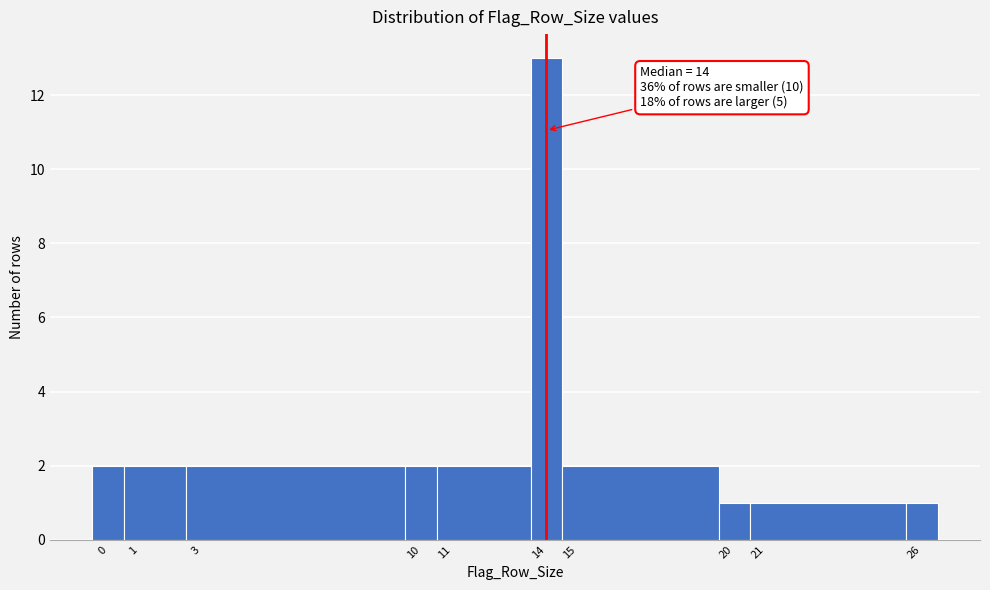

Which range on the x-axis has the tallest bar?

13.5 to 14.5